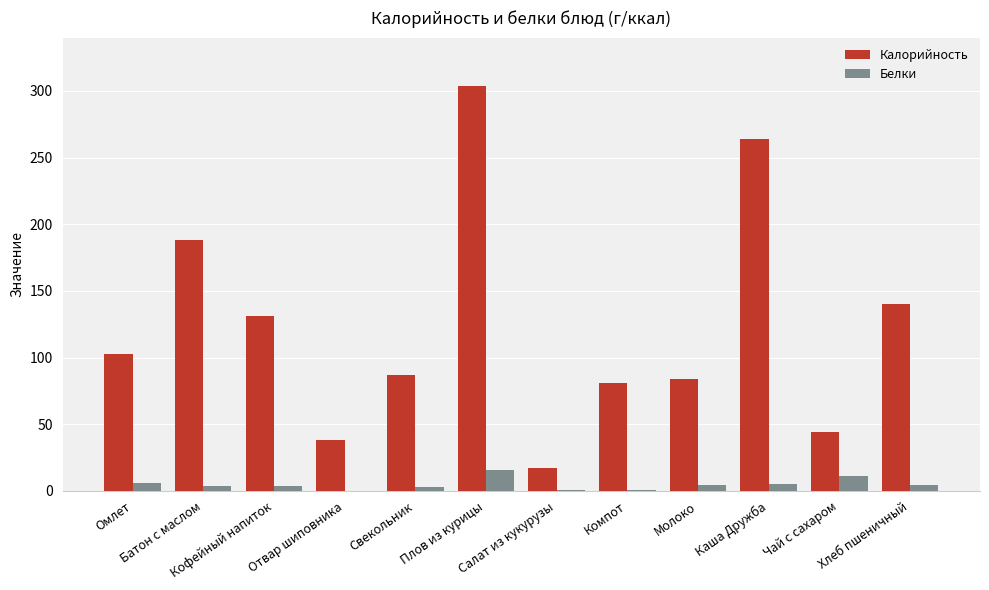

What is the difference between the Белки values at Чай с сахаром and Салат из кукурузы?

9.9